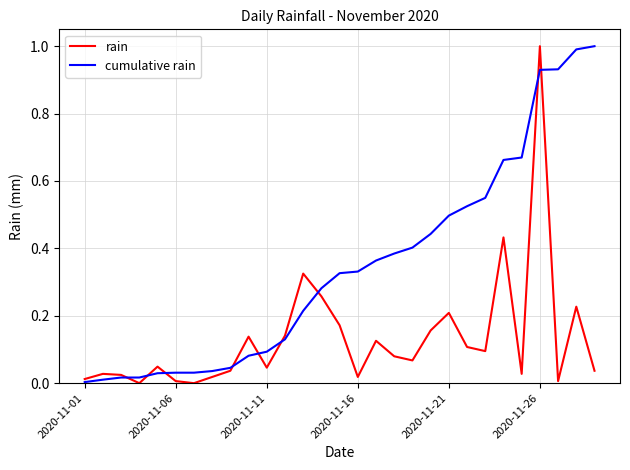

Which series has the largest total across all categories?

cumulative rain